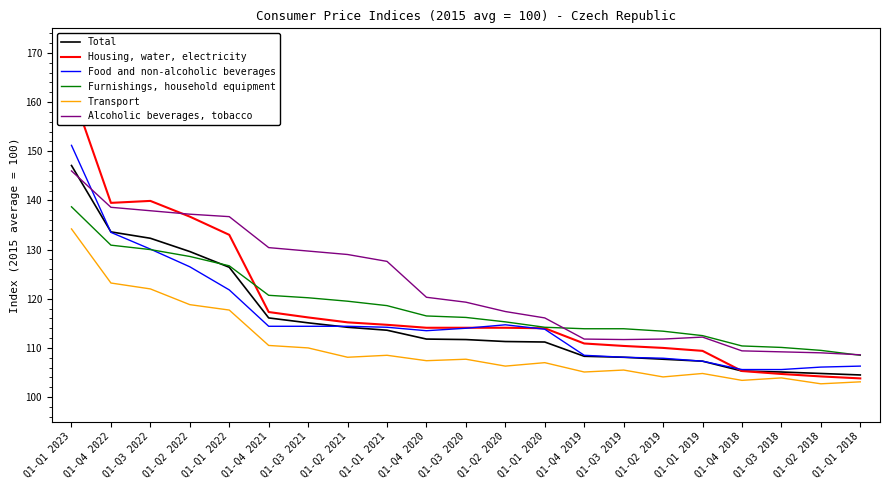

Where does the Housing, water, electricity series first go above 114?

Q1-Q1 2023